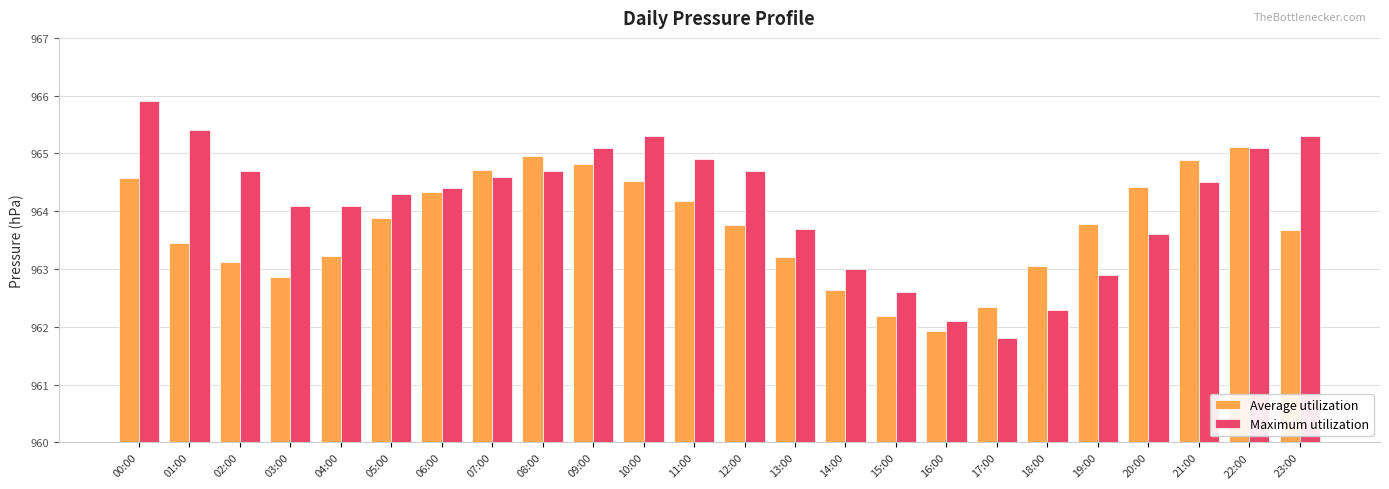

Which category has the lowest value across all series?

17:00